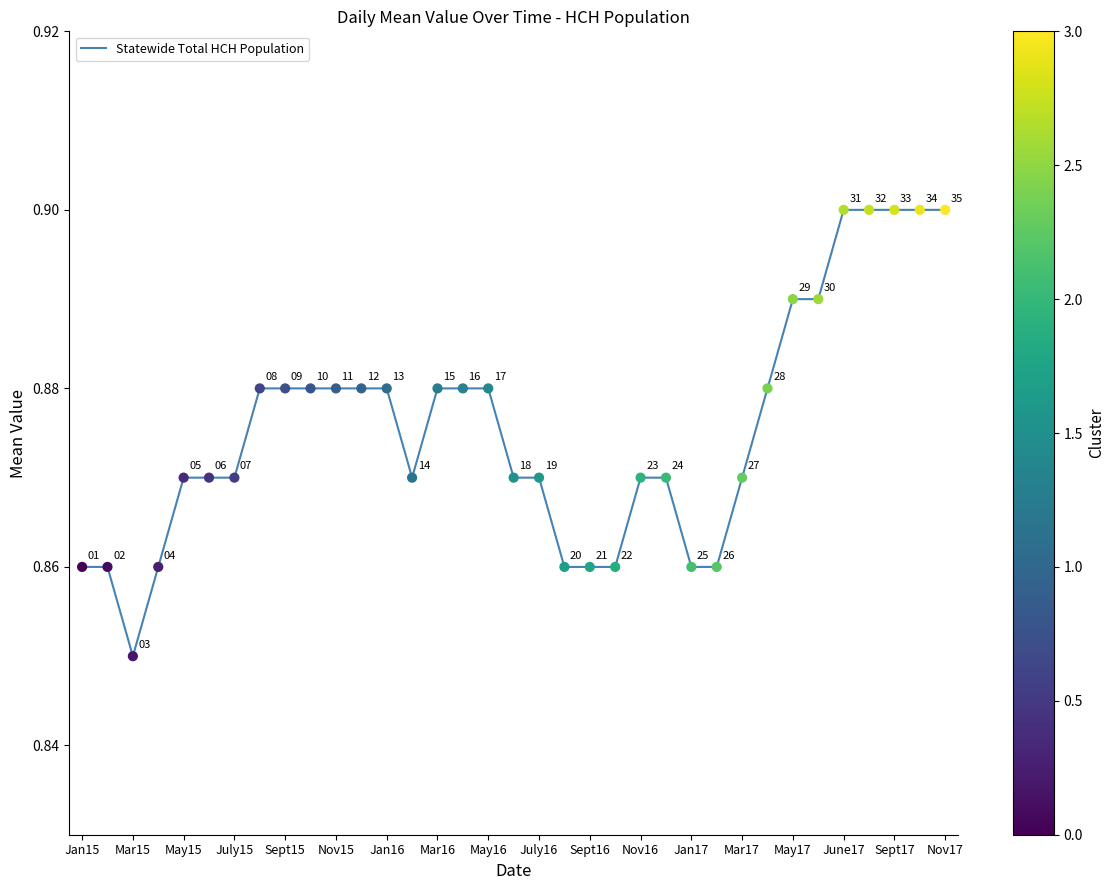

How many lines are shown in the chart?

1